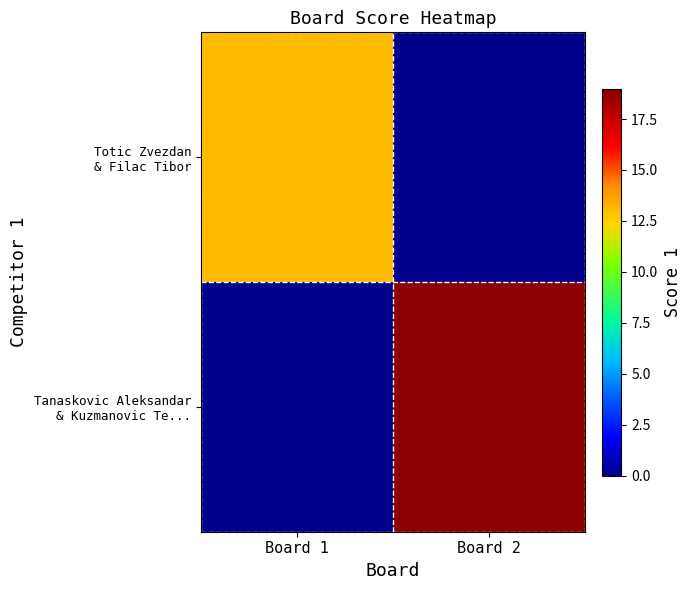

What is the spread (max minus min) of values at Board 1?

13